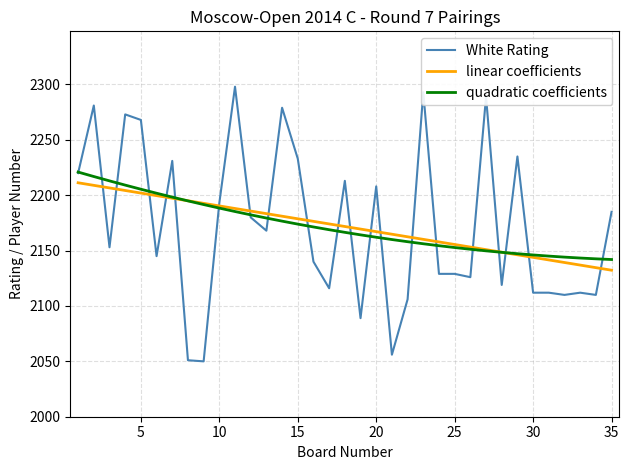

Which series has the largest range (max minus min)?

White Rating